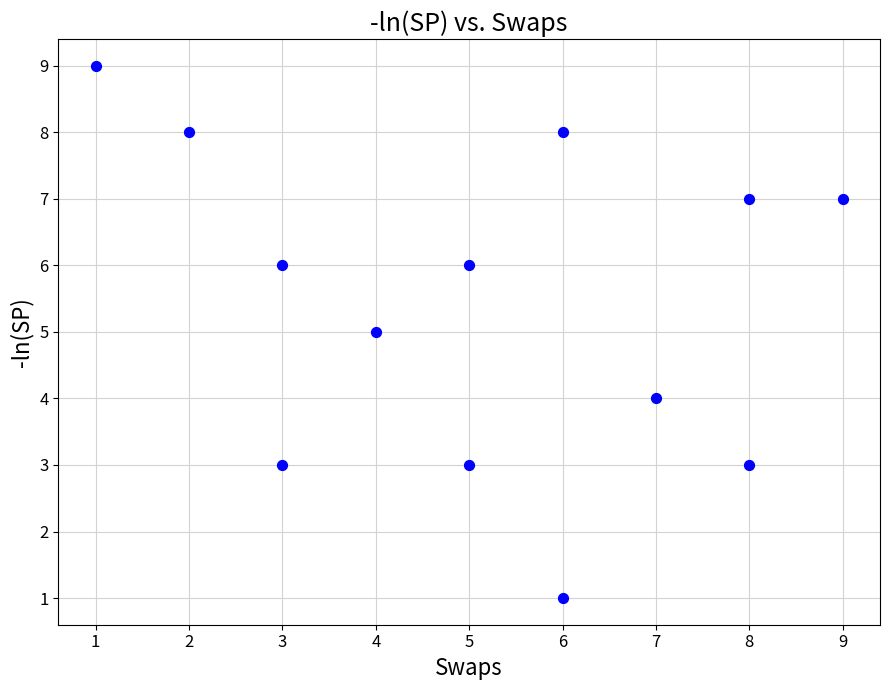

What is the range of X values (max minus min)?

8